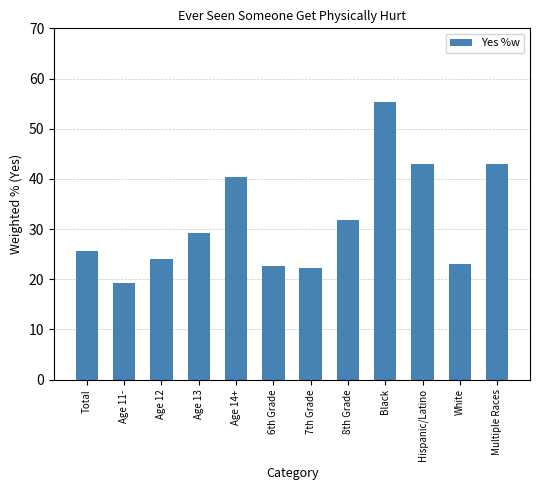

Reading left to right, transcribe all the data shown in this chart.

Total=25.6	Age 11-=19.2	Age 12=24.1	Age 13=29.2	Age 14+=40.4	6th Grade=22.6	7th Grade=22.3	8th Grade=31.9	Black=55.3	Hispanic/Latino=43.0	White=23.1	Multiple Races=43.0